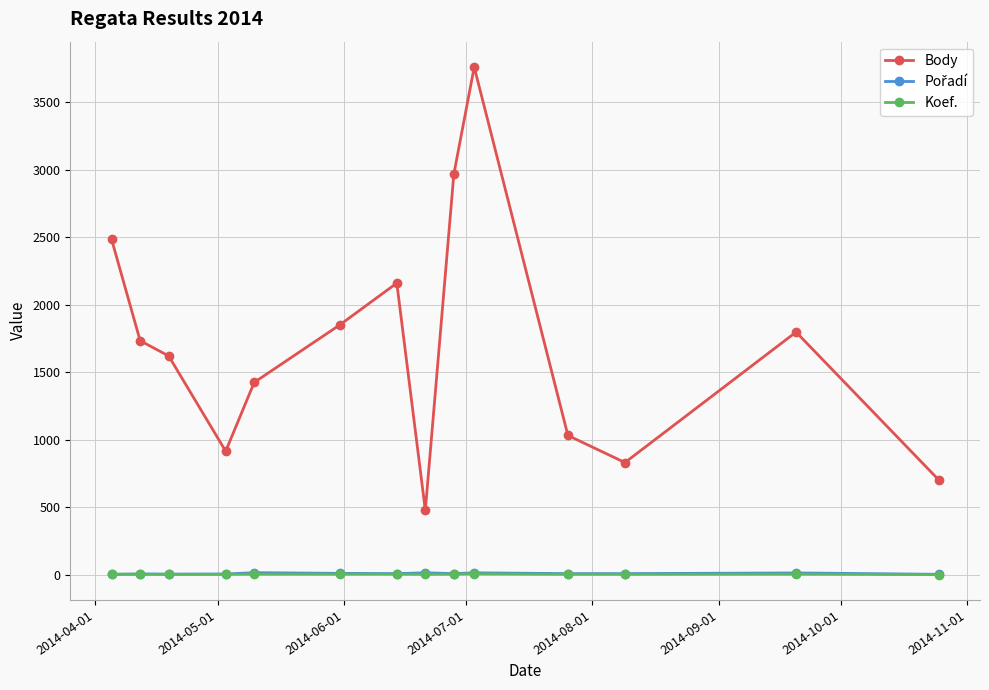

Which series has the widest spread of values?

Body